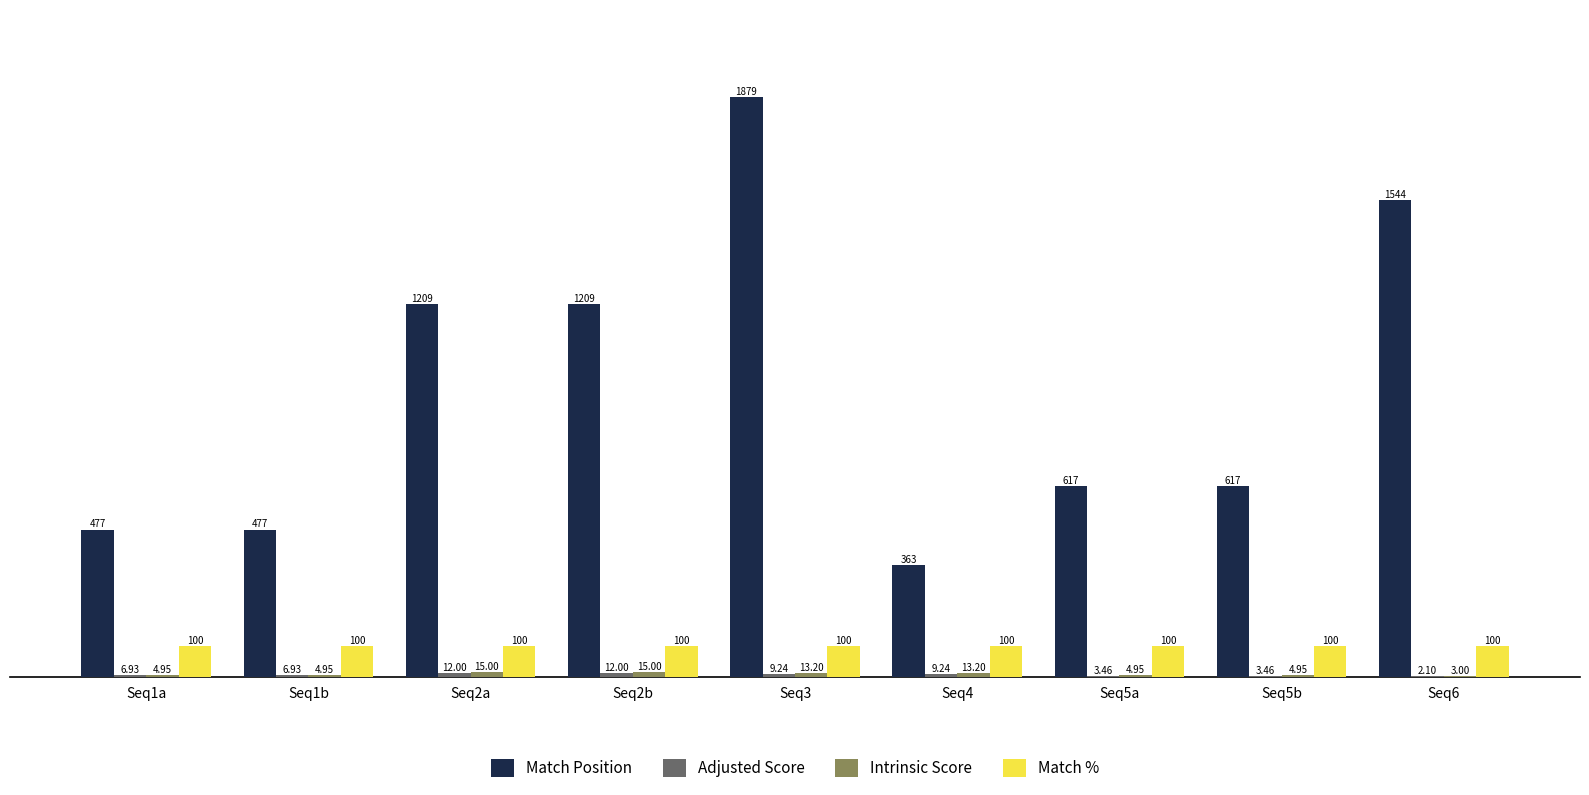

Which series has the largest total across all categories?

Match Position